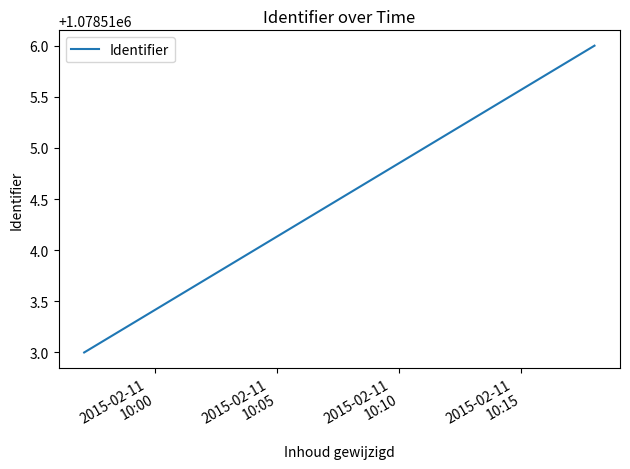

Count the values in the range 1078513 to 1078516.

2